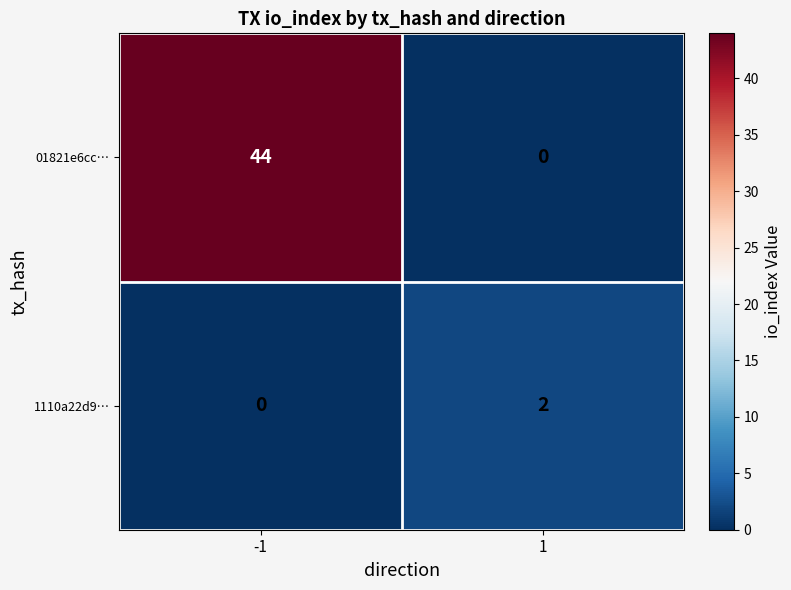

Which series has the widest spread of values?

01821e6cc…